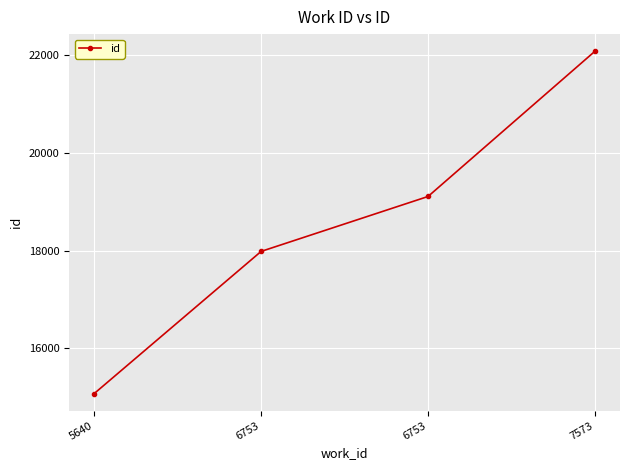

How many series are shown in this chart?

1